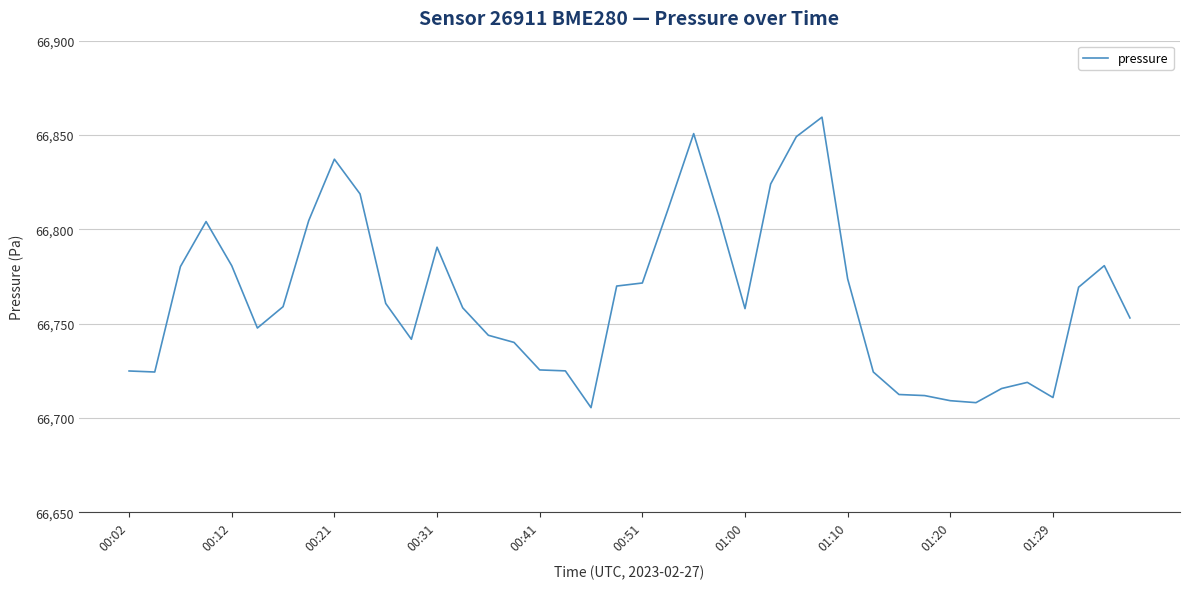

What is the smallest value displayed?

66705.4